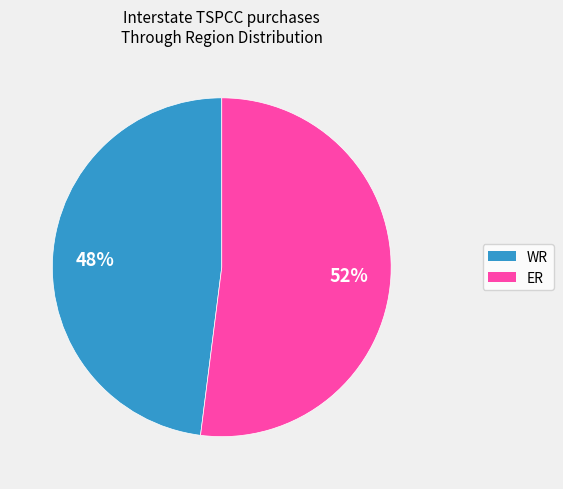

To the nearest percent, what is the difference between the largest and smallest slice percentages?

4%